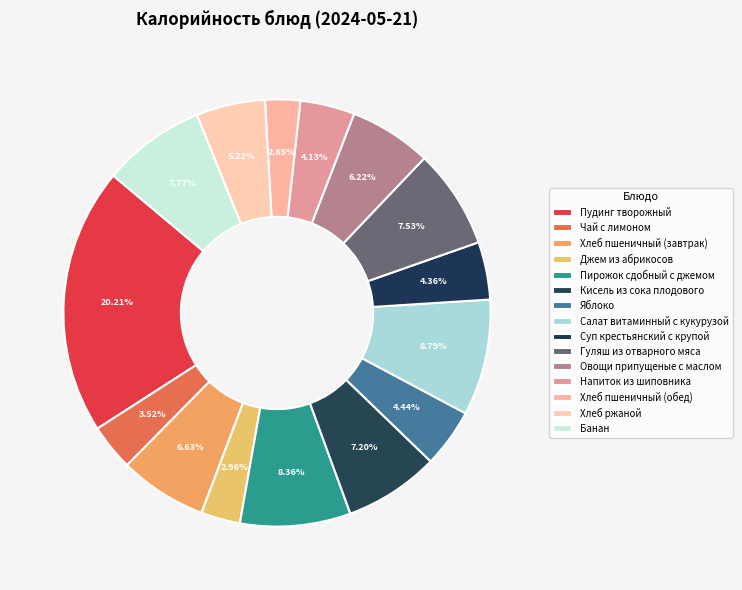

How many segments does this pie chart have?

15